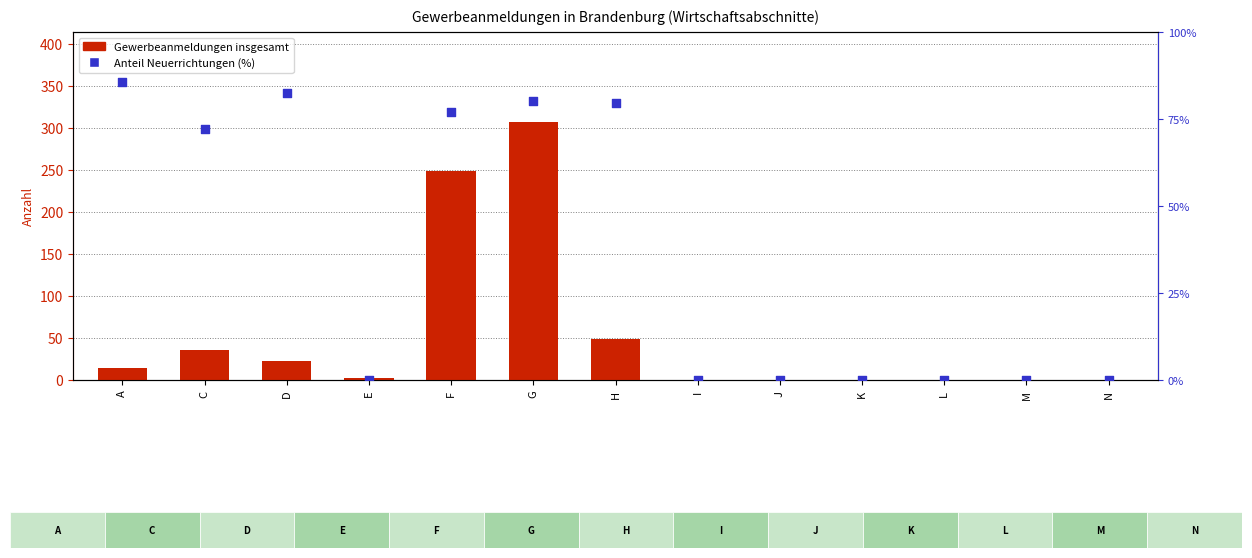

Which series has the largest total across all categories?

Gewerbeanmeldungen insgesamt